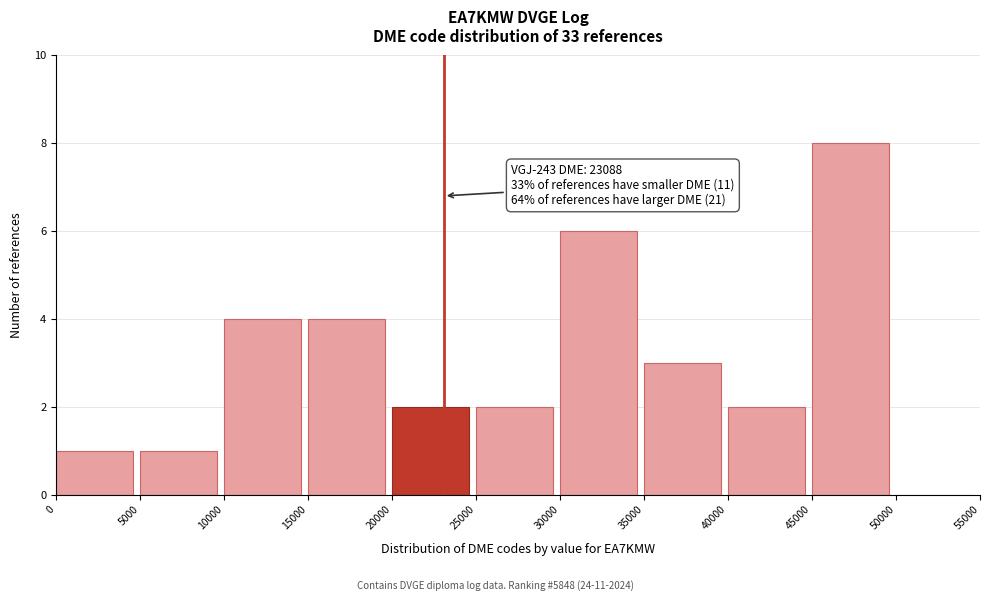

Which range on the x-axis has the tallest bar?

45000 to 50000